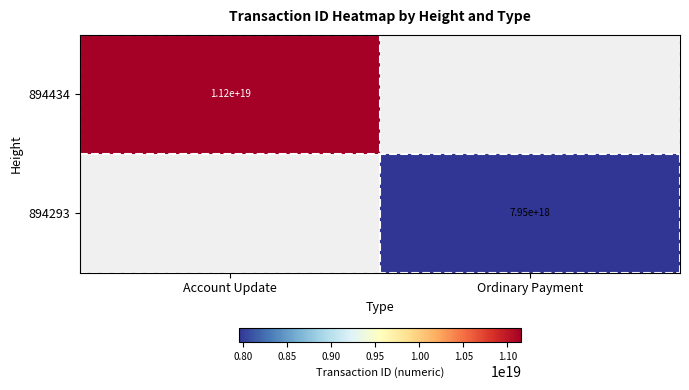

The value of 894434 at Account Update is 5226788366829966336. True or false?

False